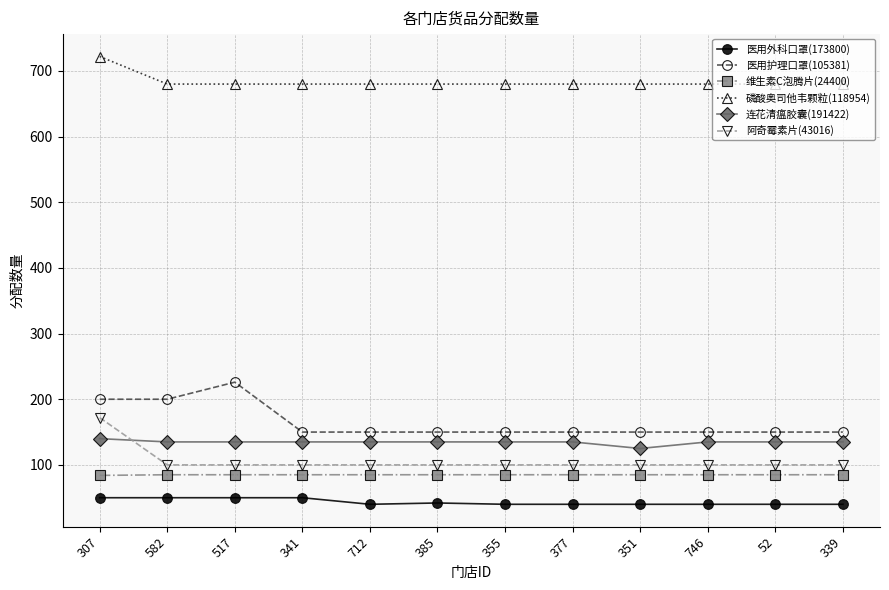

Which series has the largest total across all categories?

磷酸奥司他韦颗粒(118954)